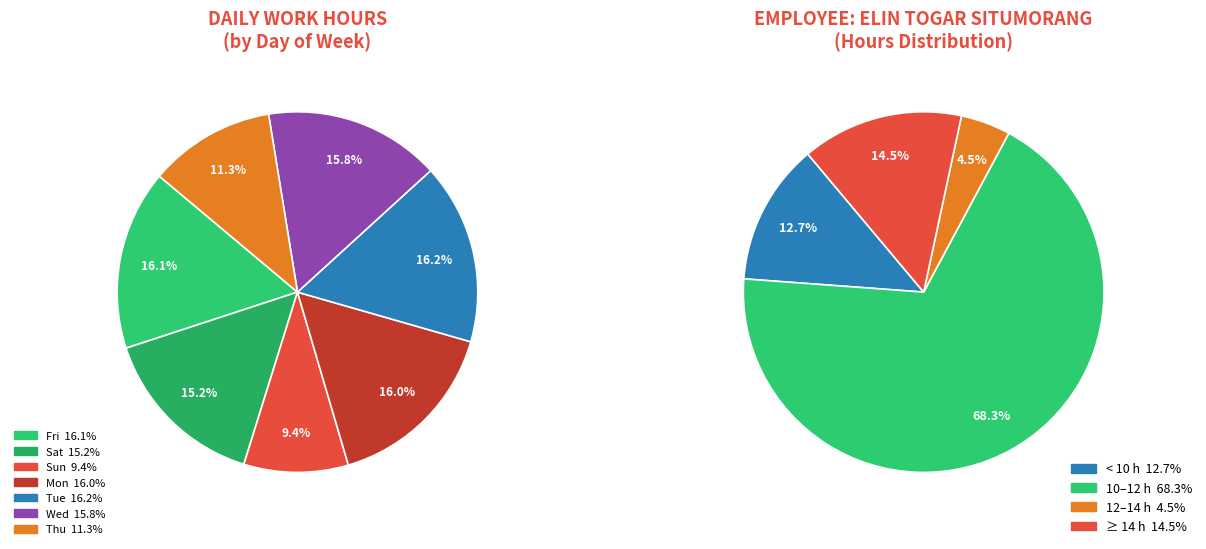

Which category has the smallest portion of the pie?

7-Sun